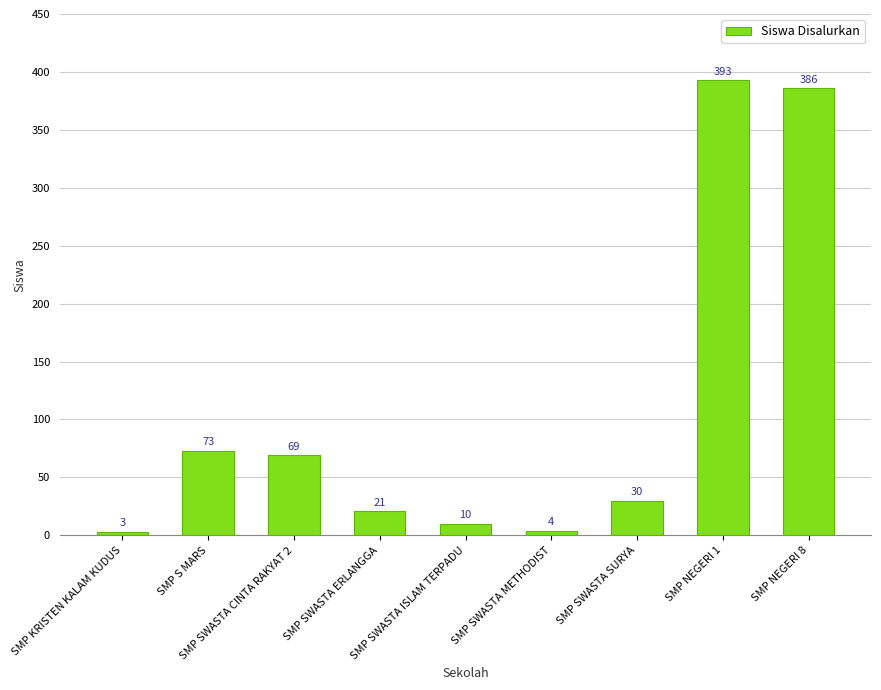

Are the bars horizontal?

No